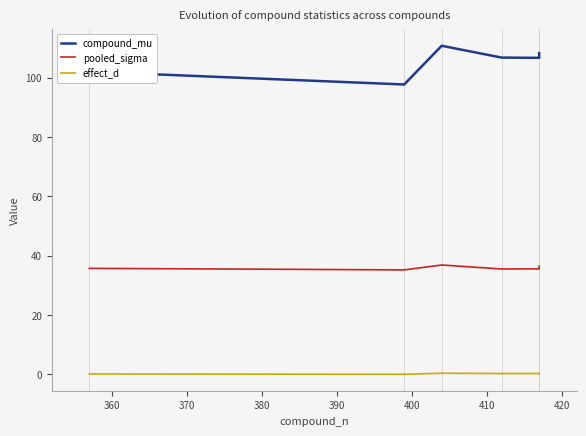

Count the effect_d values in the range 0 to 1.

5